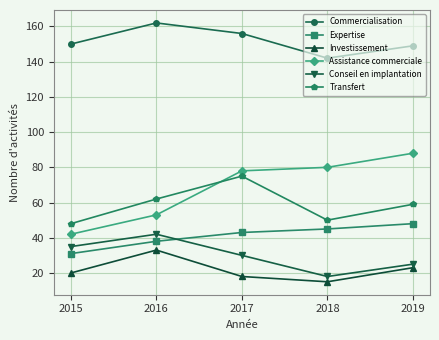

Is it true that Investissement equals 33 at 2016?

True